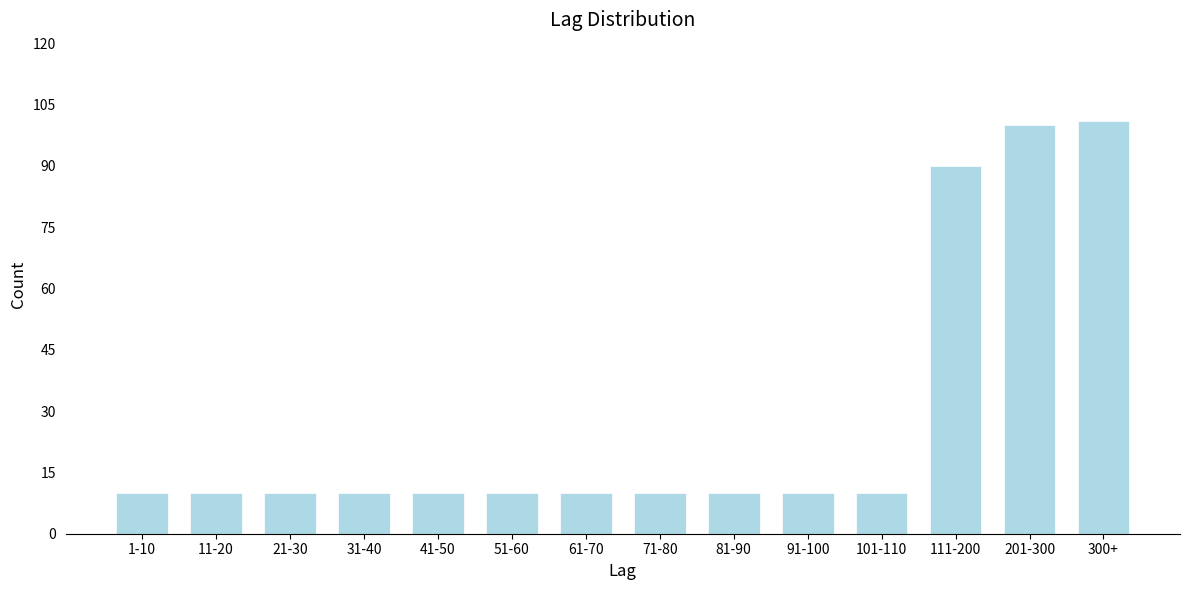

Reading right to left, list all the values displayed in this chart.

101	100	90	10	10	10	10	10	10	10	10	10	10	10